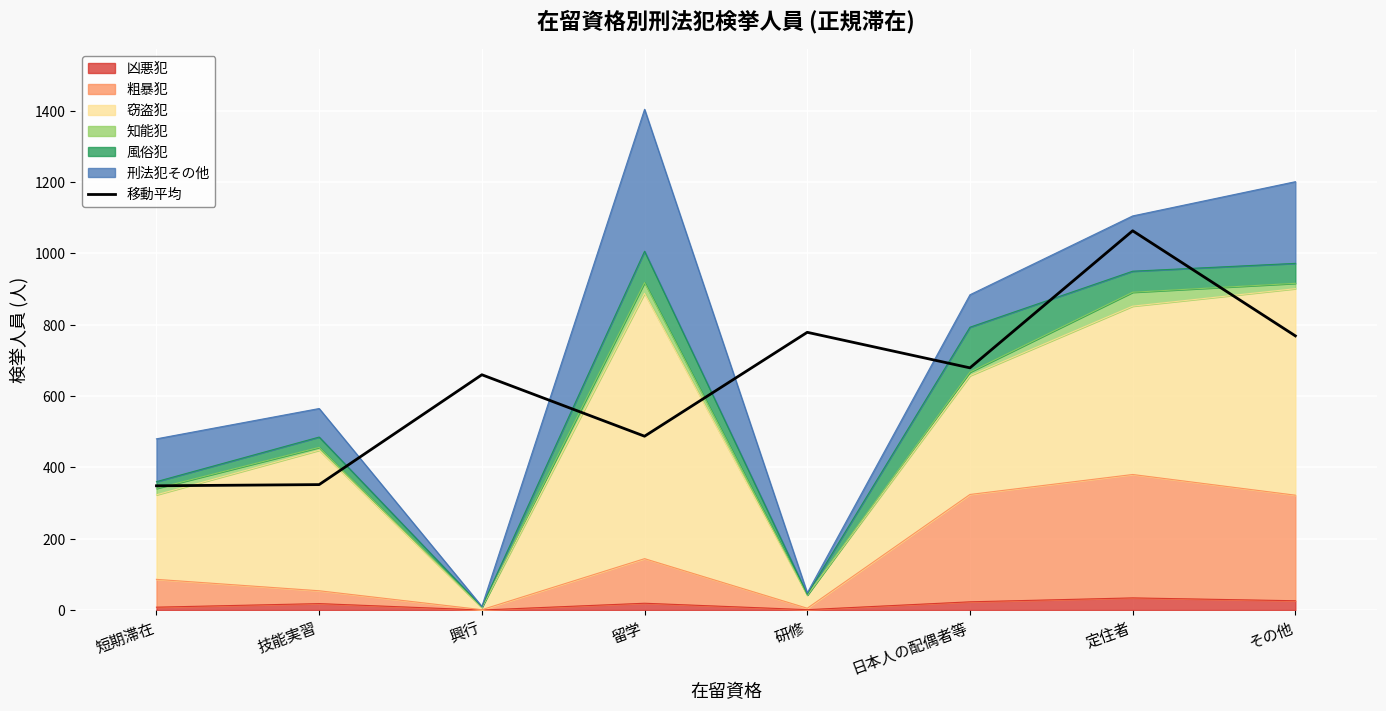

Reading left to right, extract all data points from this chart.

348.3	351.7	659.7	487.3	778.7	679.0	1063.3	768.7